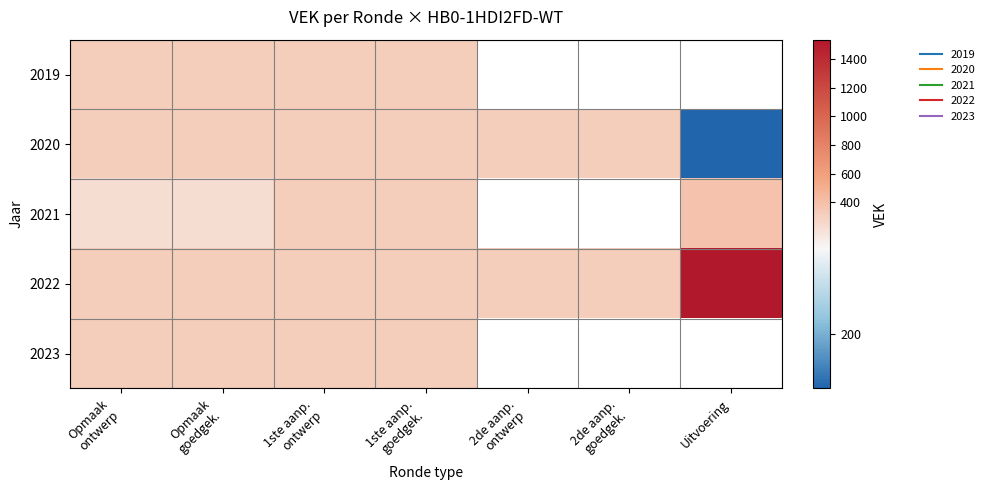

Which series changed the most between 1ste aanp. ontwerp and 2de aanp. ontwerp?

2020